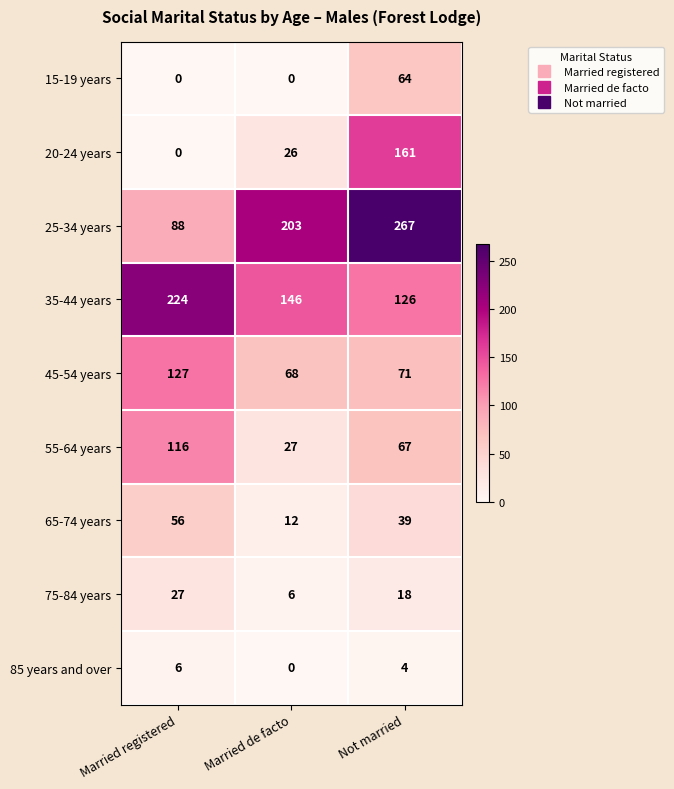

Which series has the largest total across all categories?

25-34 years